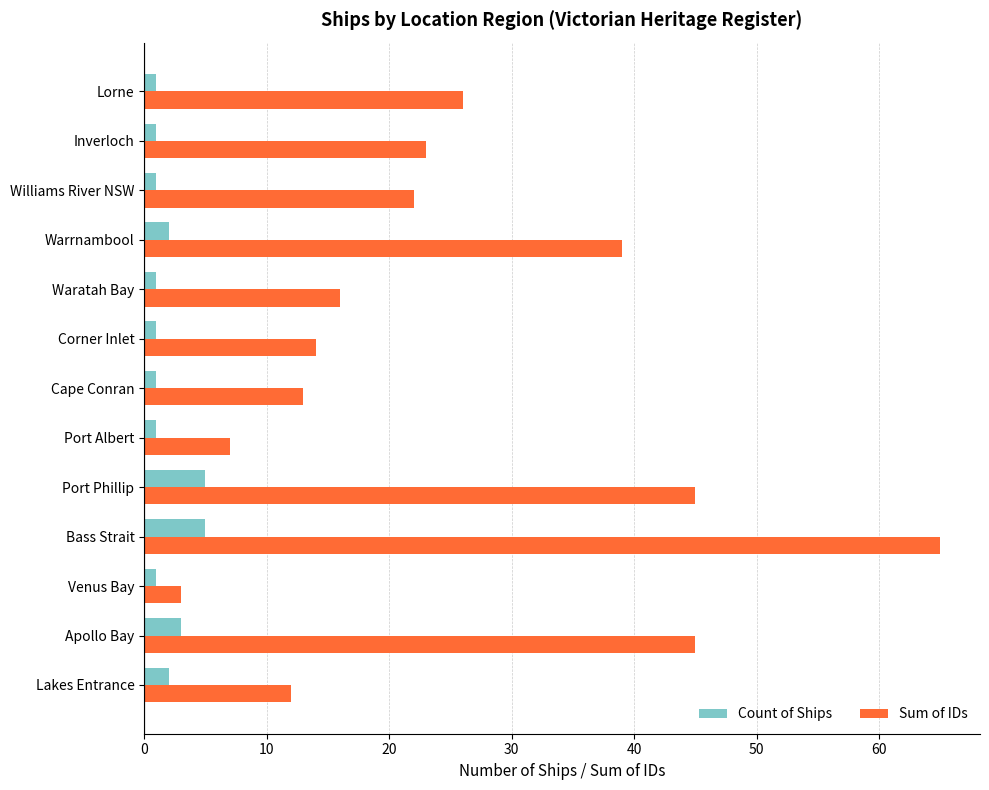

At which label does Sum of IDs reach its peak?

Bass Strait